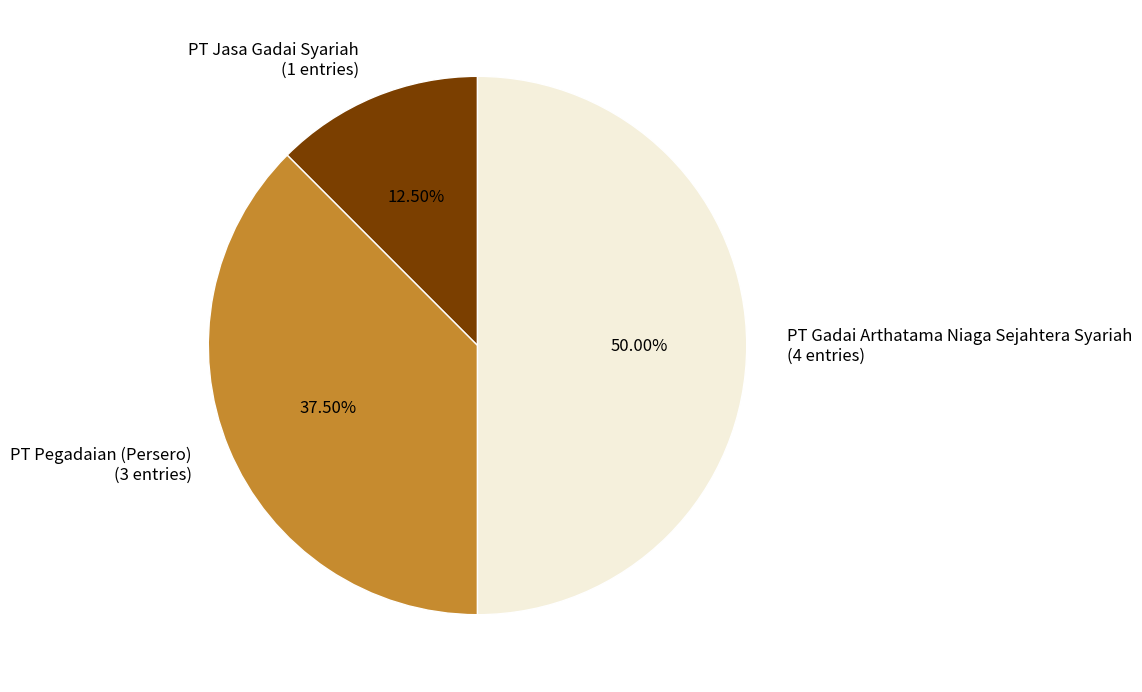

Which slice is the smallest?

PT Jasa Gadai Syariah